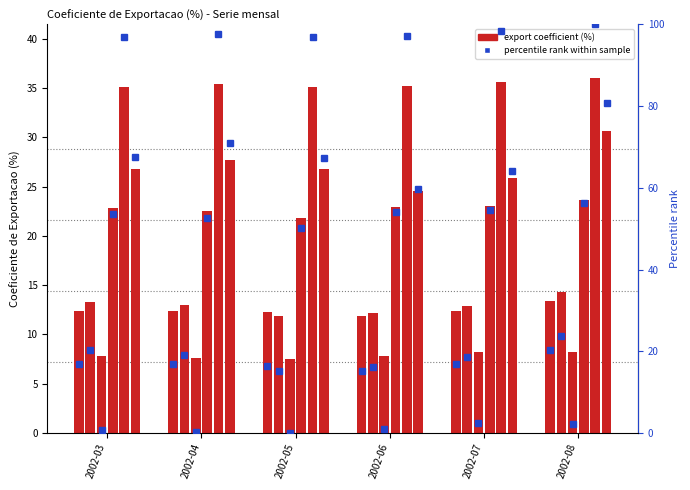

List the series in order of their peak value, highest first.

3.16 Fabricacao de produtos de madeira, 3.24 Metalurgia, 3.15 Preparacao de couros, 3.10 Fabricacao de produtos alimenticios, 3 Industrias de transformacao, 3.13 Fabricacao de produtos texteis